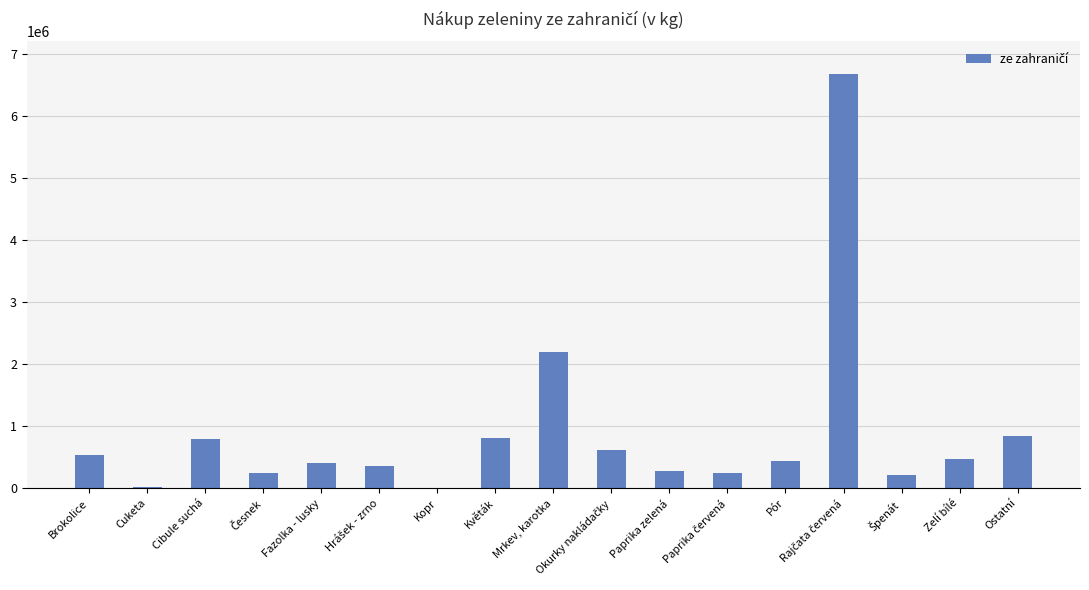

What is the change in value from Brokolice to Fazolka - lusky?

-121101